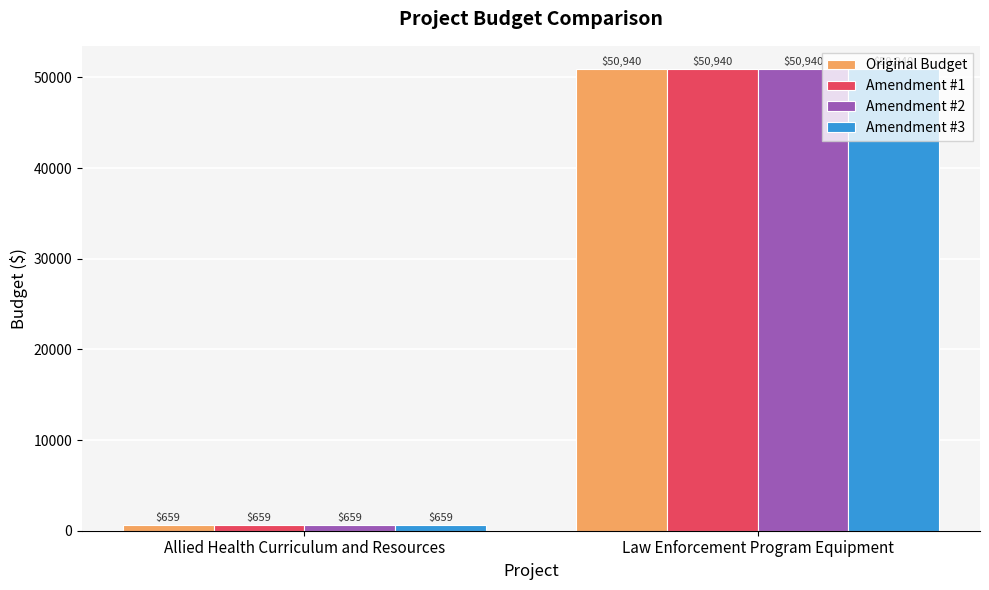

The Amendment #3 series shows 25720 at Law Enforcement Program Equipment. True or false?

False